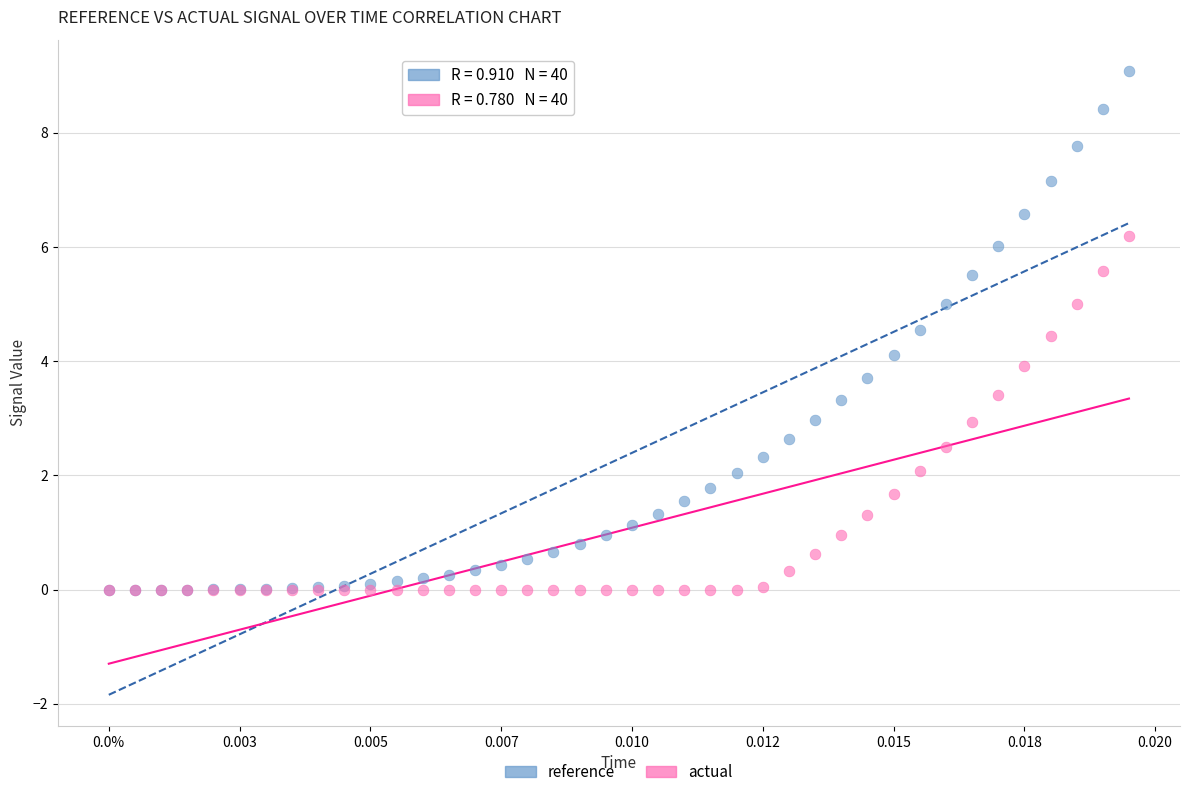

Which series reaches the maximum Y coordinate?

reference